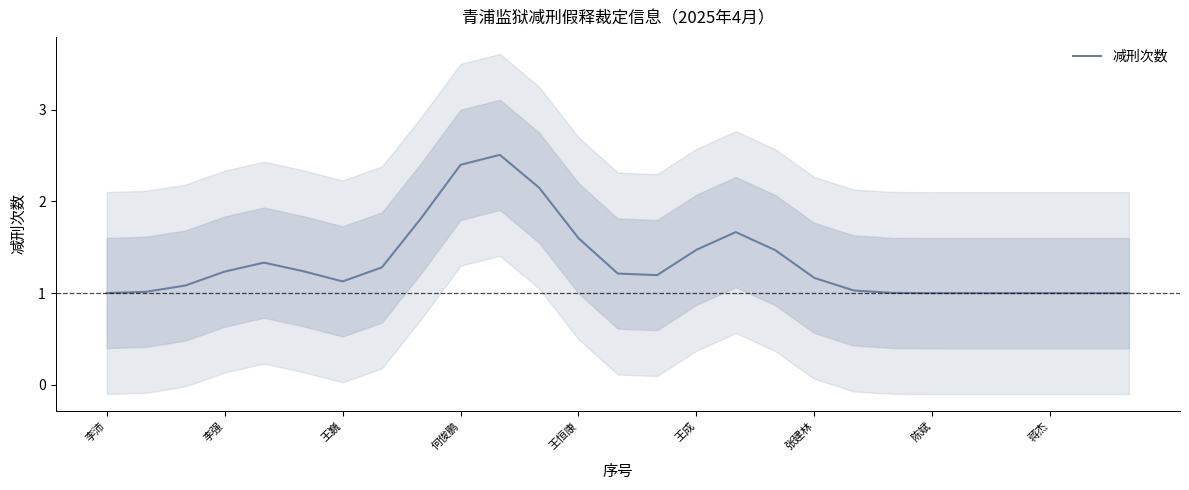

What value does the 减刑次数 series have at 王巍?

1.1